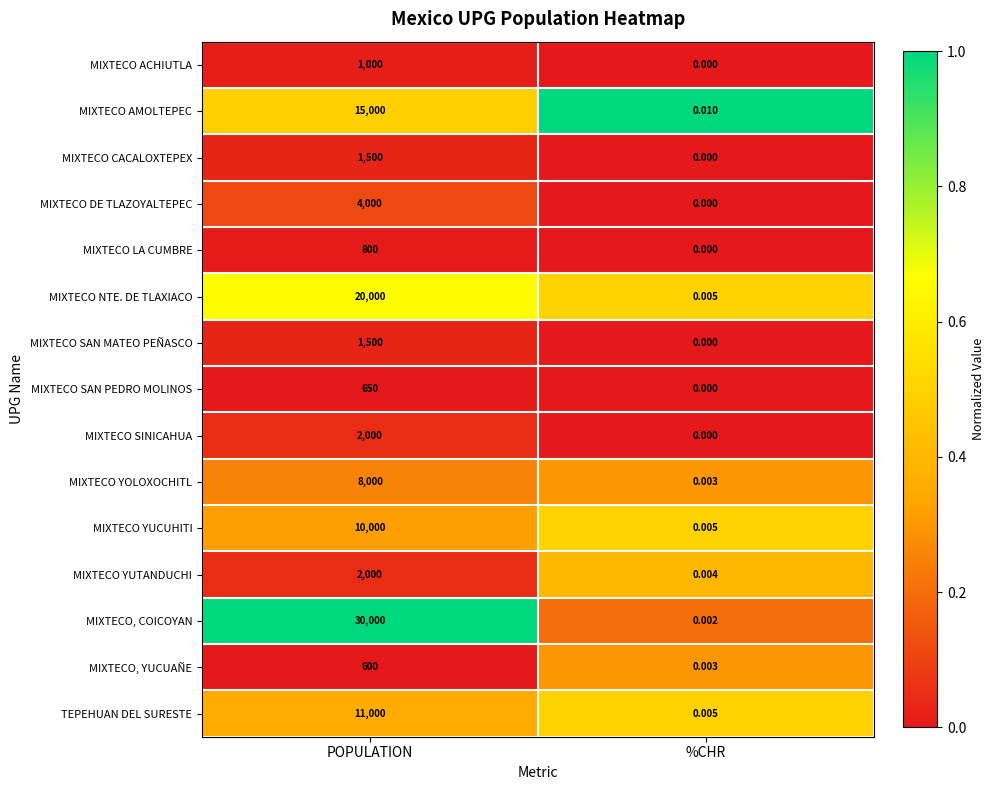

Which series has the largest range (max minus min)?

MIXTECO, COICOYAN